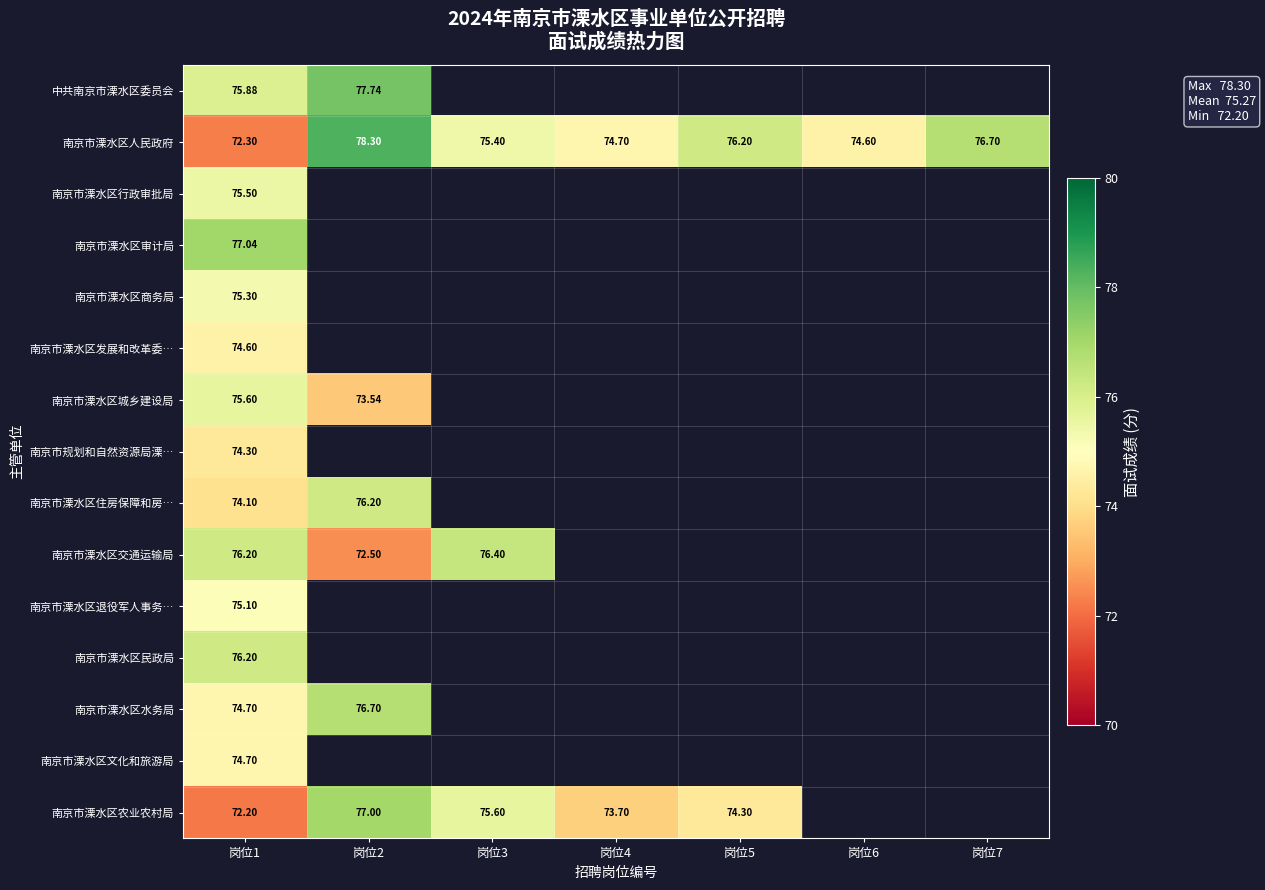

Is the value of 南京市溧水区农业农村局 at 岗位1 greater than the value of 南京市溧水区人民政府 at 岗位4?

No